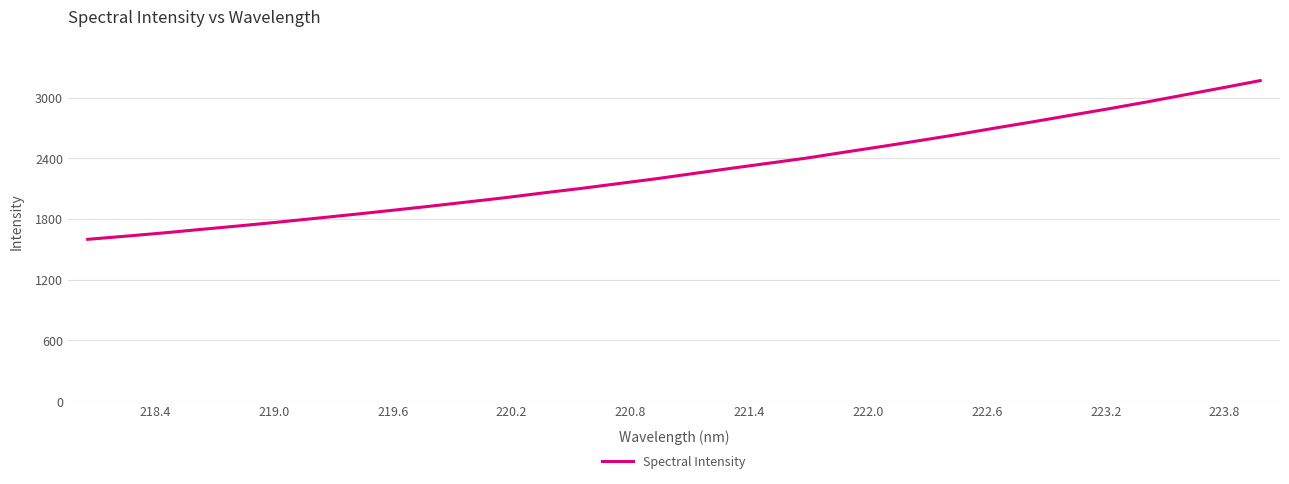

What is the difference between the maximum and minimum values?

1567.5